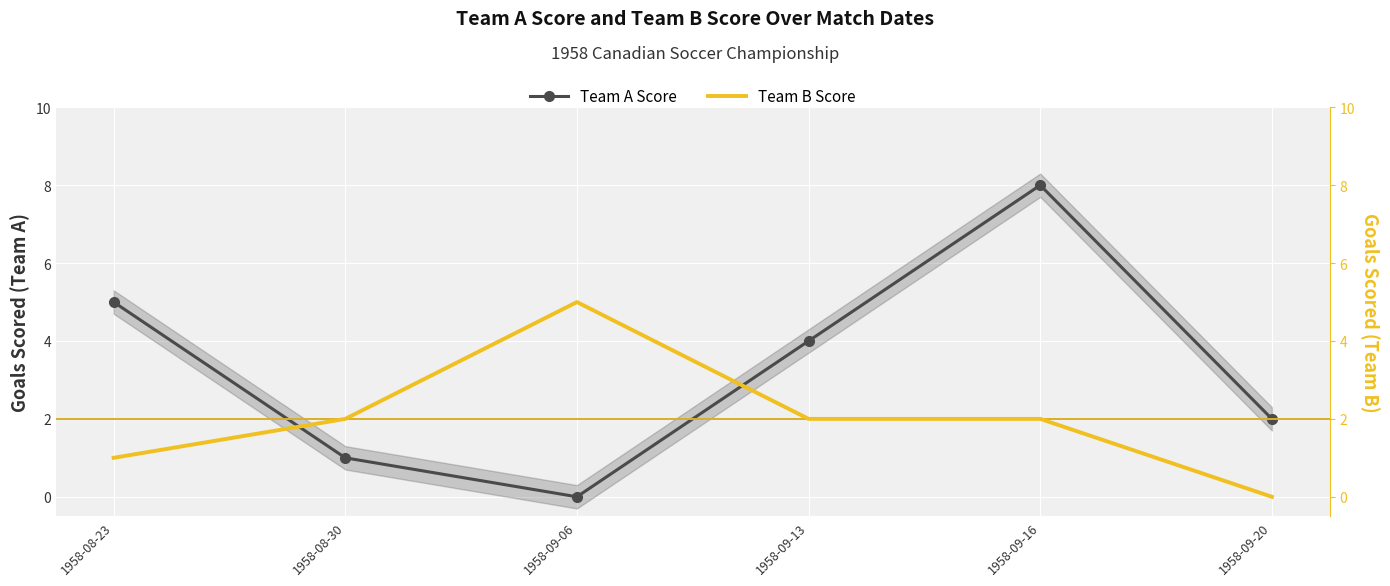

Reading left to right, list all the values displayed in this chart.

Team A Score: 5	1	0	4	8	2
Team B Score: 1	2	5	2	2	0